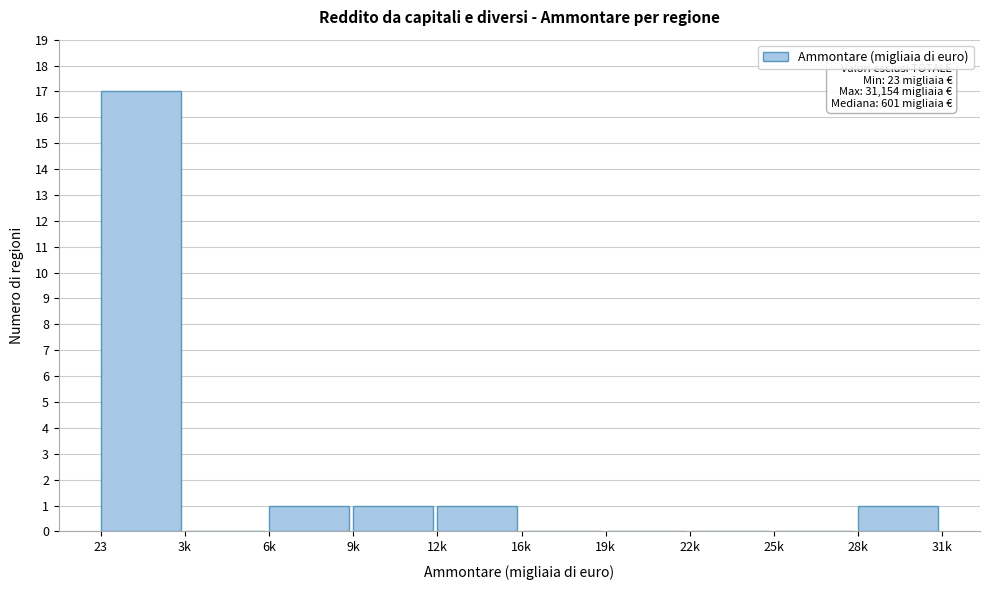

Reading left to right, transcribe all the data shown in this chart.

23=17	3k=0	6k=1	9k=1	12k=1	16k=0	19k=0	22k=0	25k=0	28k=1